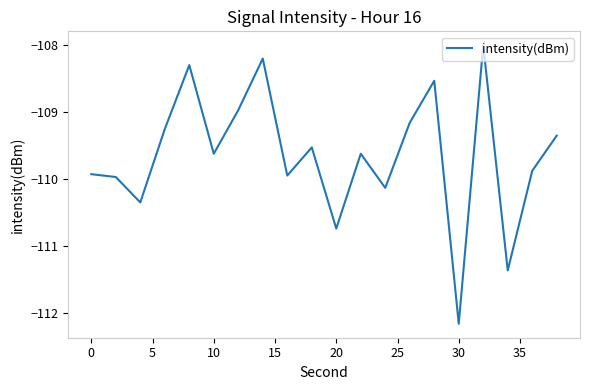

What is the maximum value shown in the chart?

-108.0